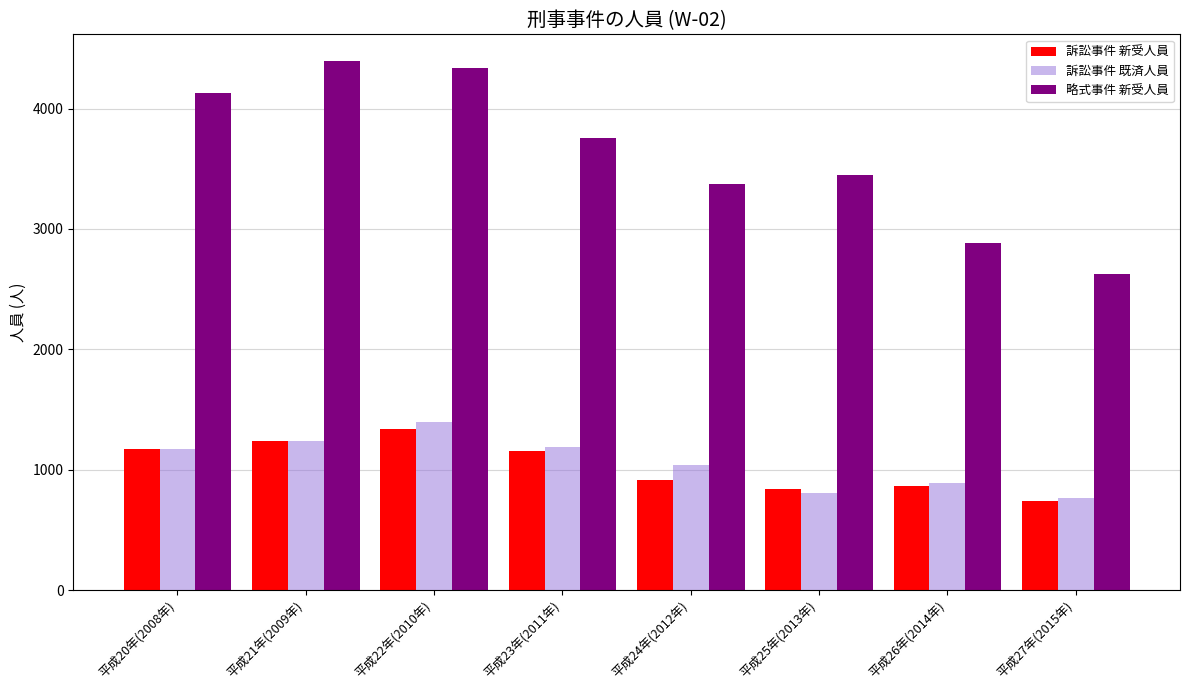

Which series has the largest range (max minus min)?

略式事件 新受人員